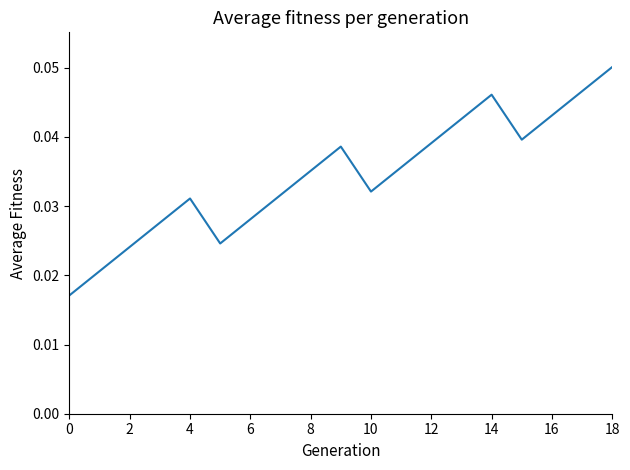

What is the label of the 7th point from the right?

12